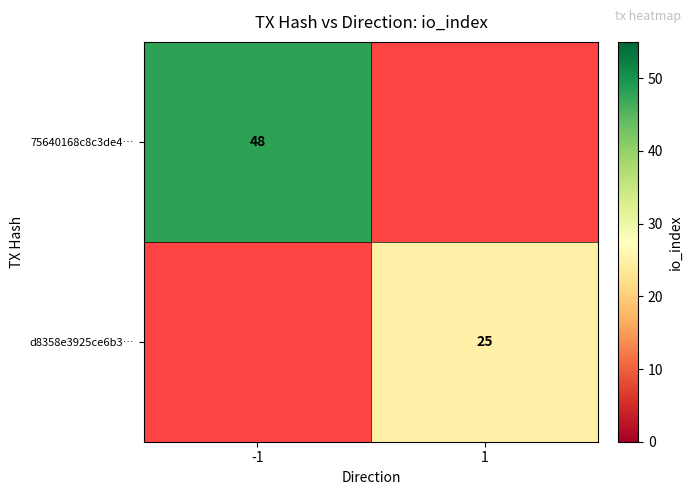

The value of d8358e3925ce6b3… at 1 is 25. True or false?

True